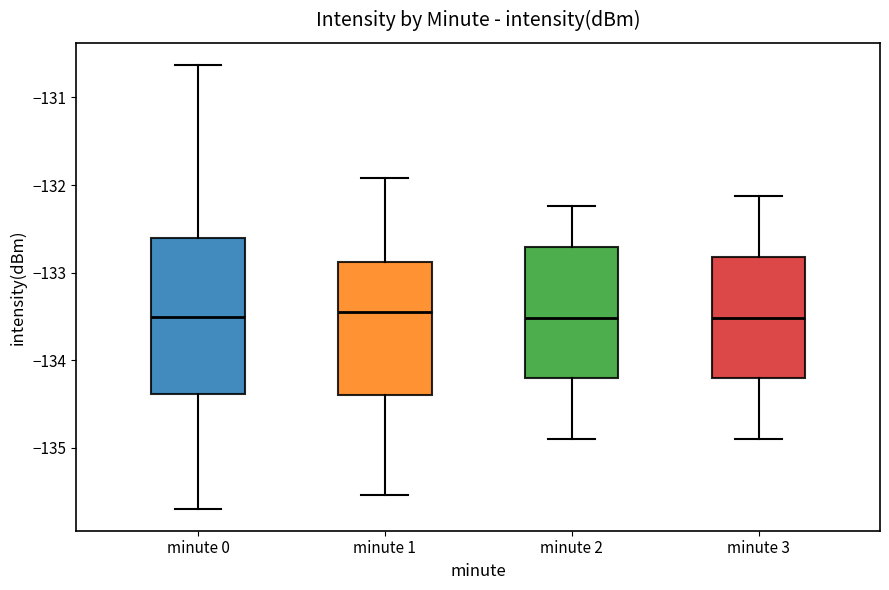

Comparing the boxes themselves (not the whiskers), which one is the tallest?

minute 0